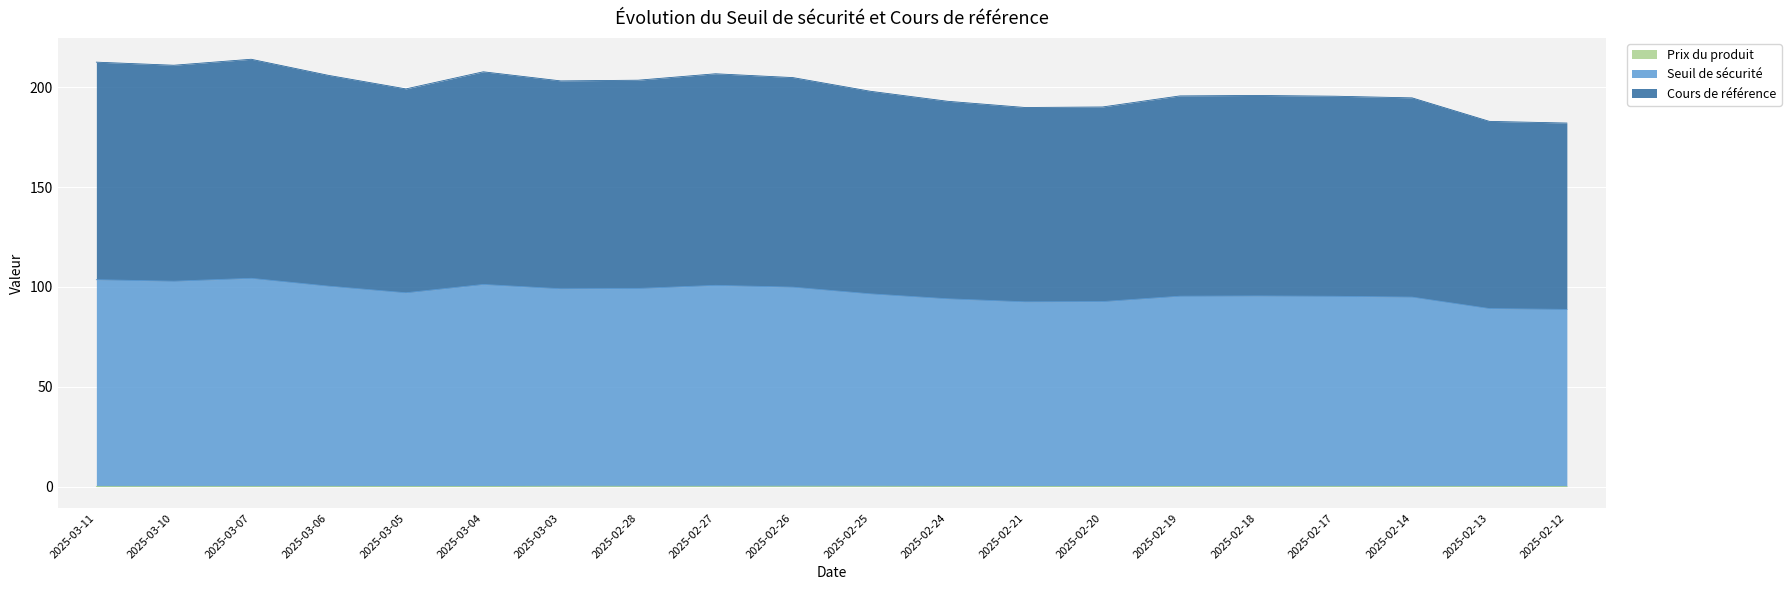

At how many categories does at least one series exceed 201?

9